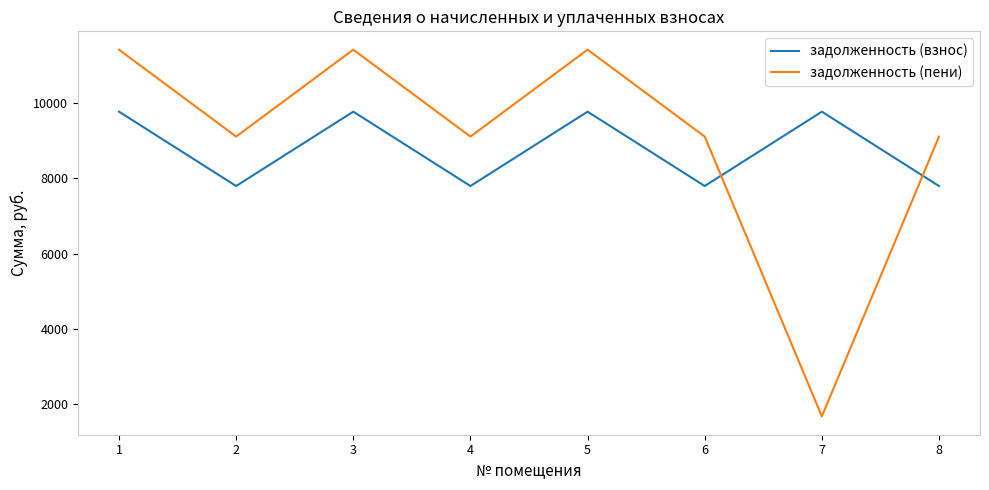

What is the sum of the задолженность (взнос) values at 7 and 2?

17568.0